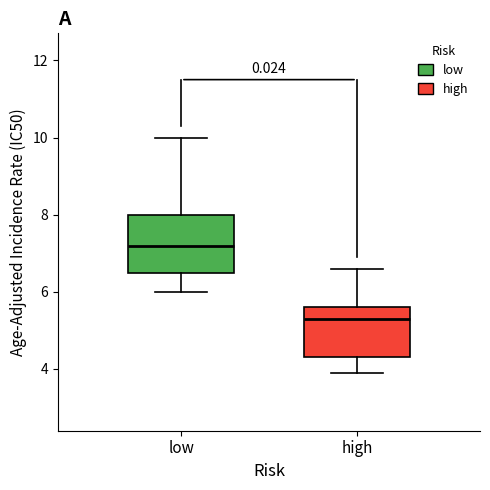

Reading left to right, transcribe this box plot: for each box, give where its median line is, the range the box spans, and where its two whiskers end, as read against the y-axis. The values are not printed on the chart, so give them approximately, as read against the axis.

low: median 7.2, box 6.6 to 8.0, whiskers 6.0 to 10.0
high: median 5.4, box 4.4 to 5.6, whiskers 4.0 to 6.6